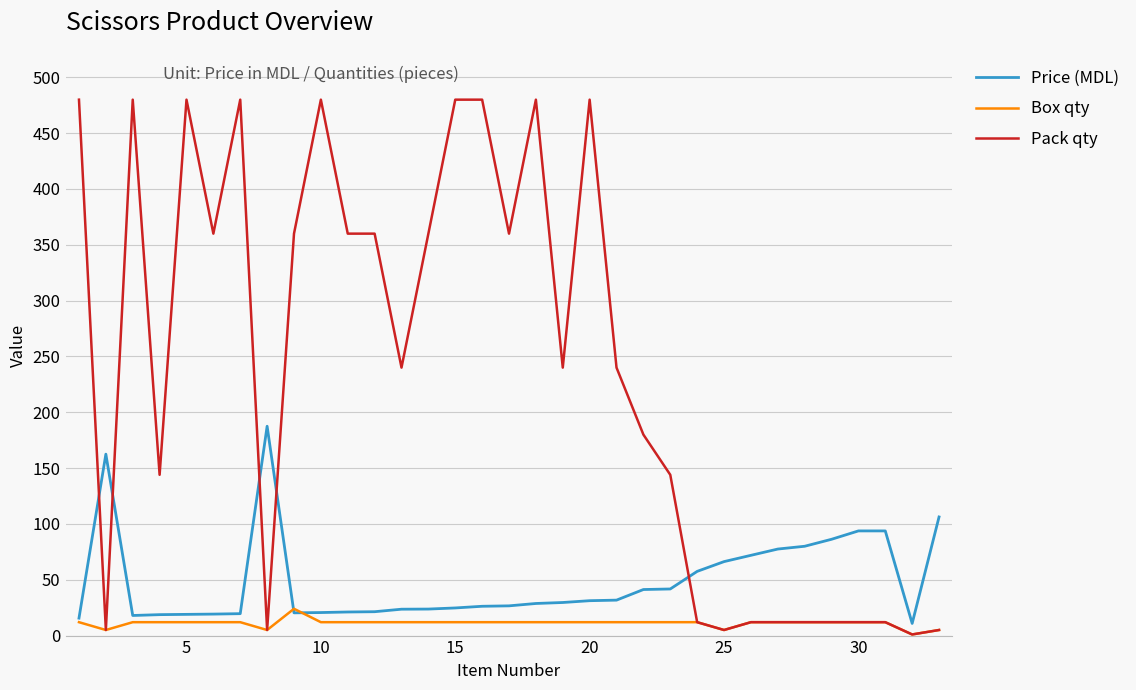

Which series has the largest total across all categories?

Pack qty